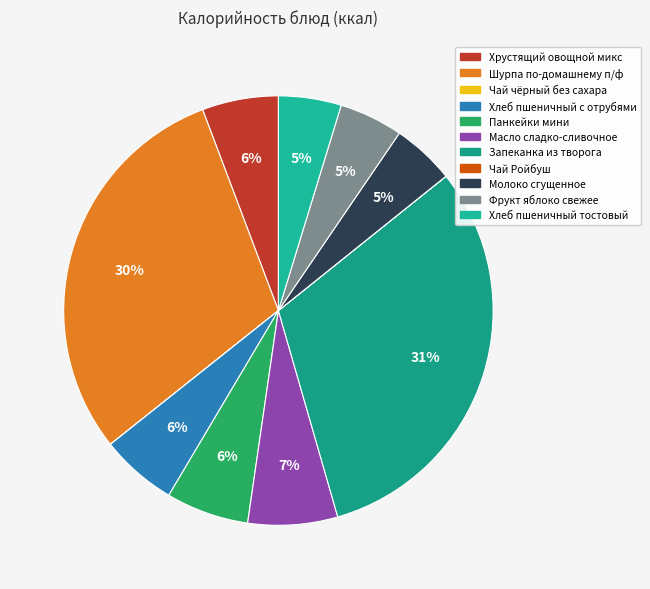

Which slice is the smallest?

Чай чёрный без сахара